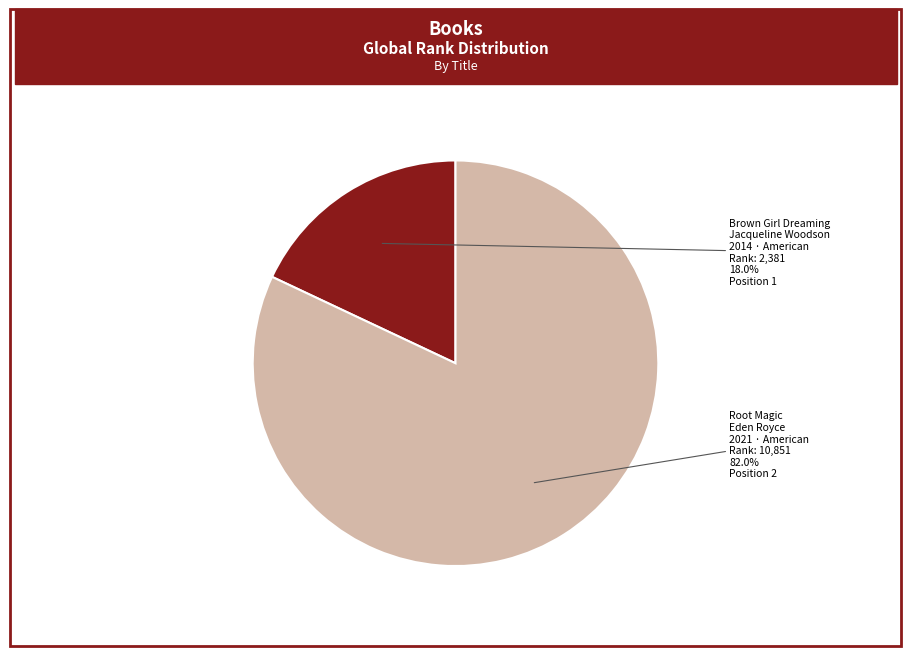

The Brown Girl Dreaming slice represents 7% of the pie. True or false?

False